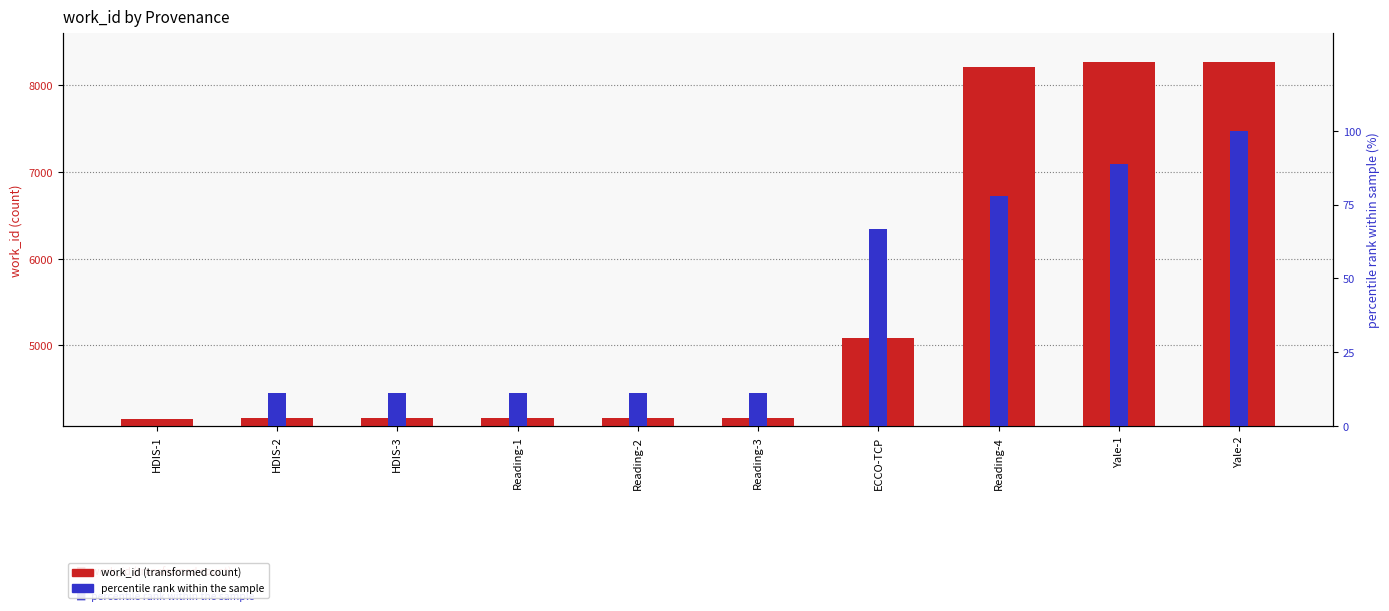

What is the difference between the highest and lowest values at Yale-1?

8180.1